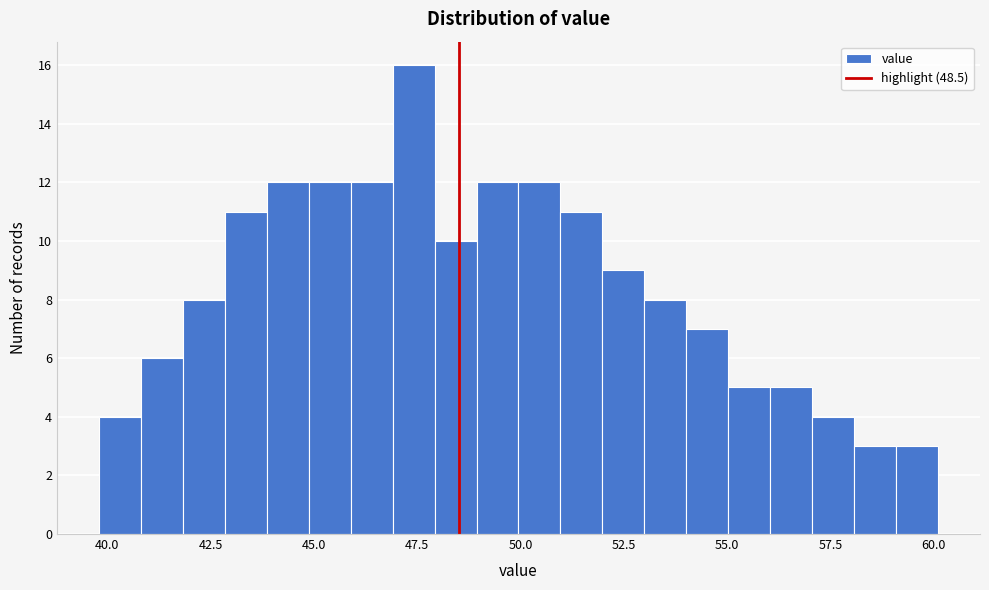

Around what value on the x-axis is the tallest bar? Give the approximate position of its centre, as read against the axis.

47.5